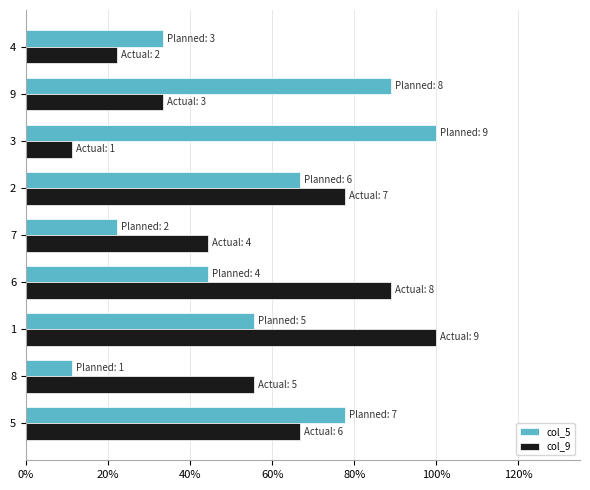

What are all the series names shown in the legend?

col_5, col_9